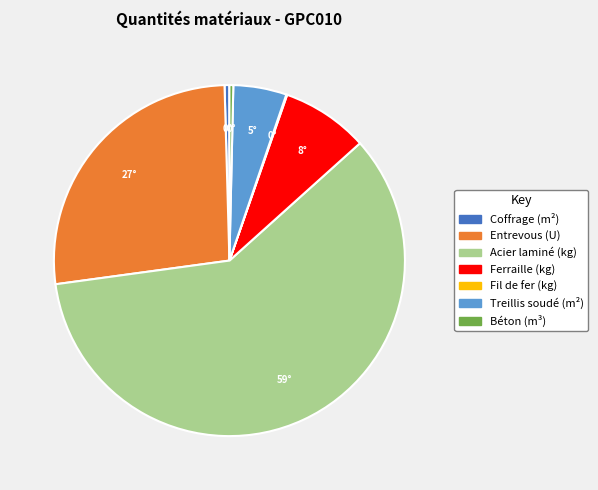

Between Béton (m³) and Ferraille (kg), which is larger?

Ferraille (kg)